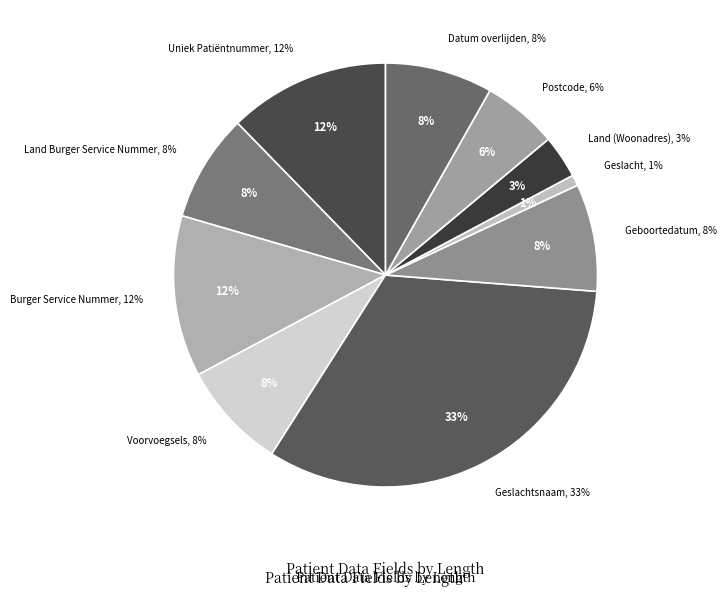

What is the ratio of the value at Uniek Patiëntnummer to the value at Land Burger Service Nummer?

1.5